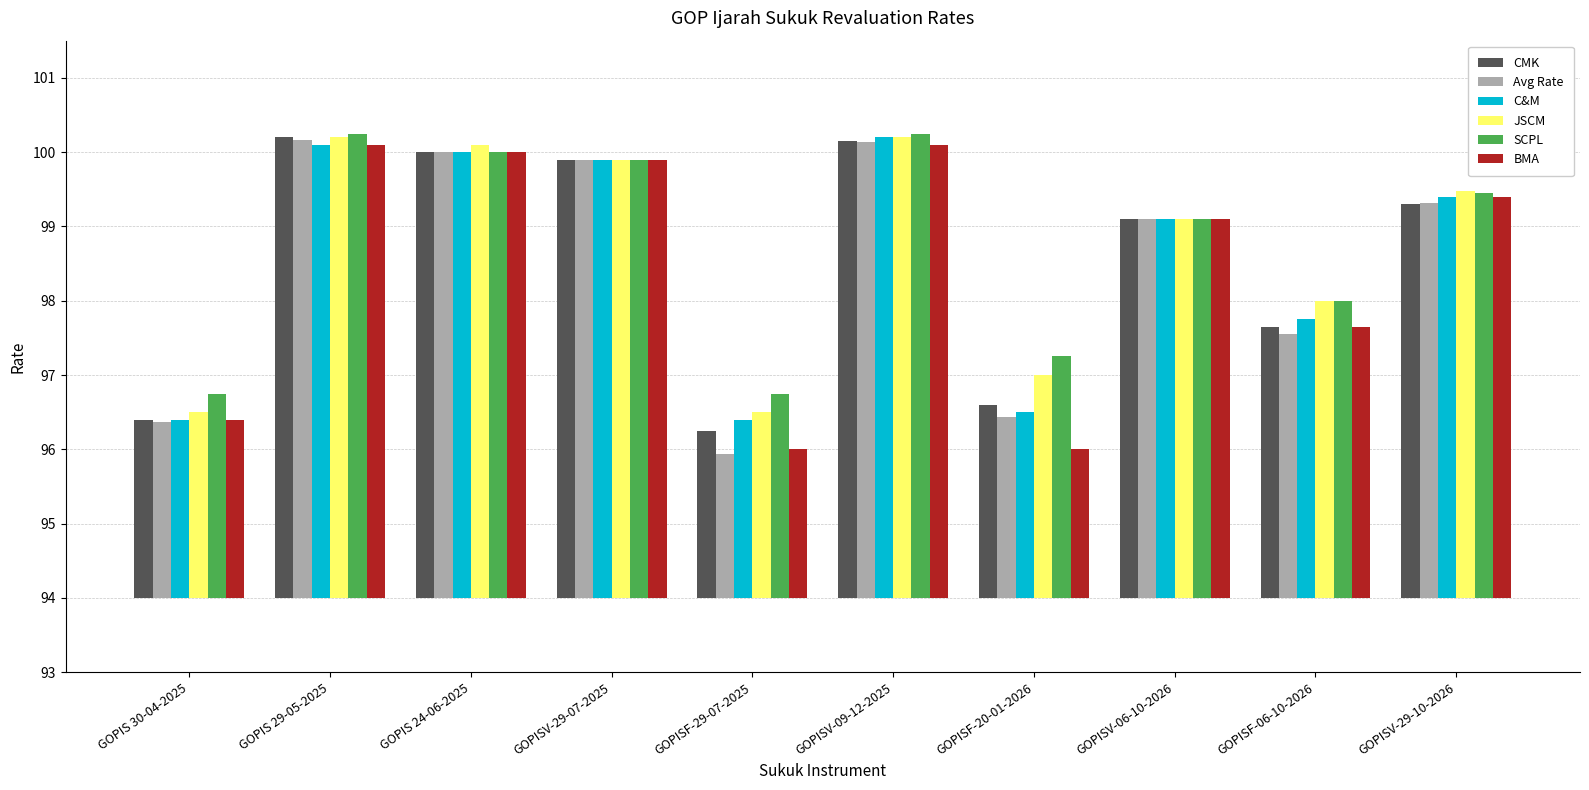

What is the label of the 7th bar from the left?

GOPISF-20-01-2026